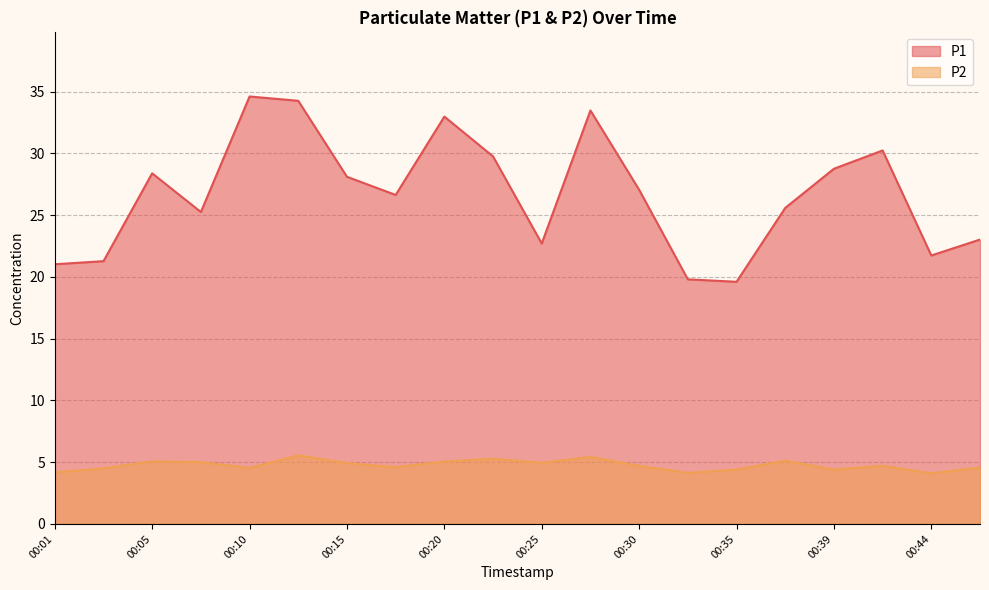

What is the average value of the P1 series?

26.7